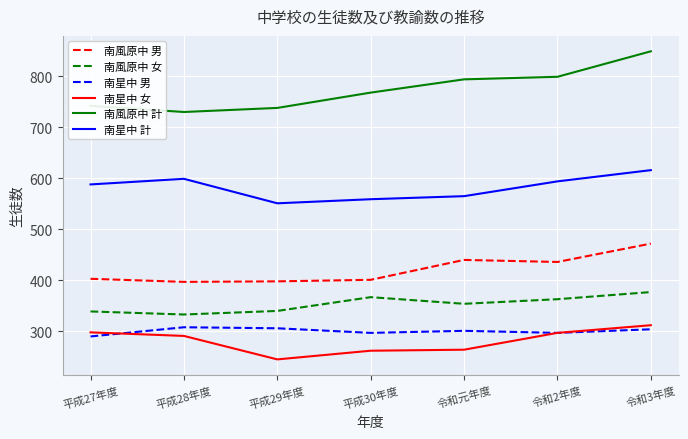

What is the spread (max minus min) of values at 令和2年度?

502